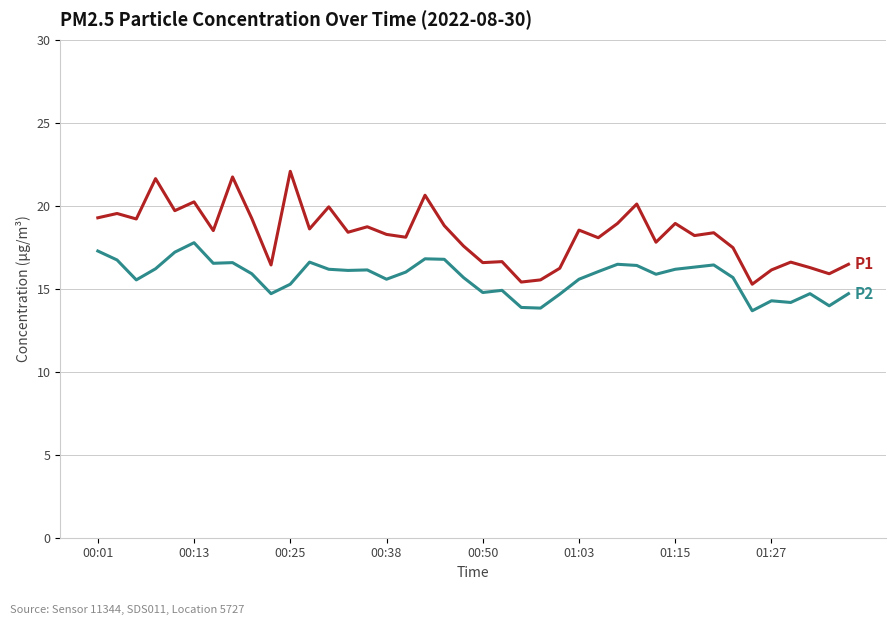

What is the greatest value displayed?

22.1